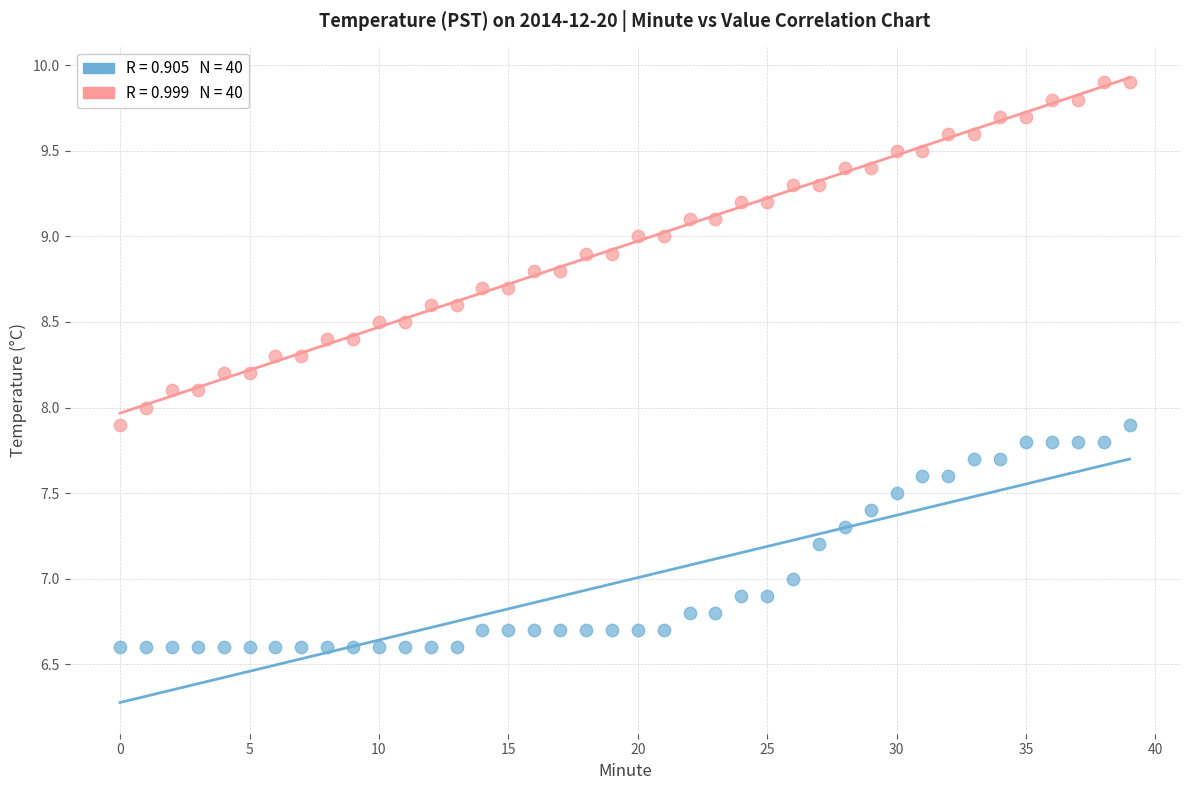

How many data points are displayed?

80